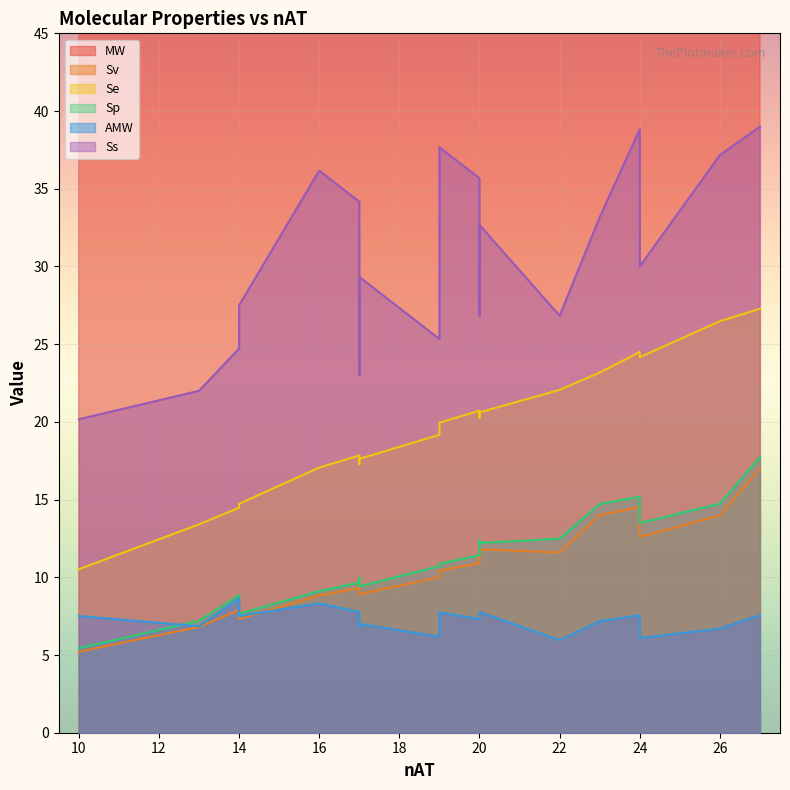

What are all the series names shown in the legend?

MW, Sv, Se, Sp, AMW, Ss